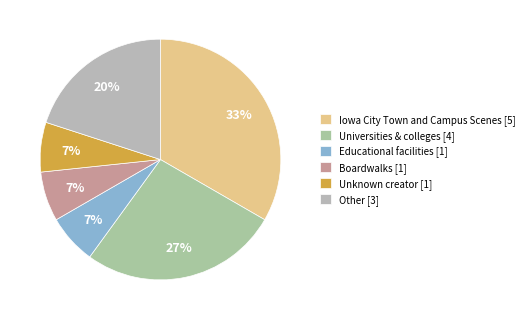

To the nearest percent, what is the average slice percentage?

17%